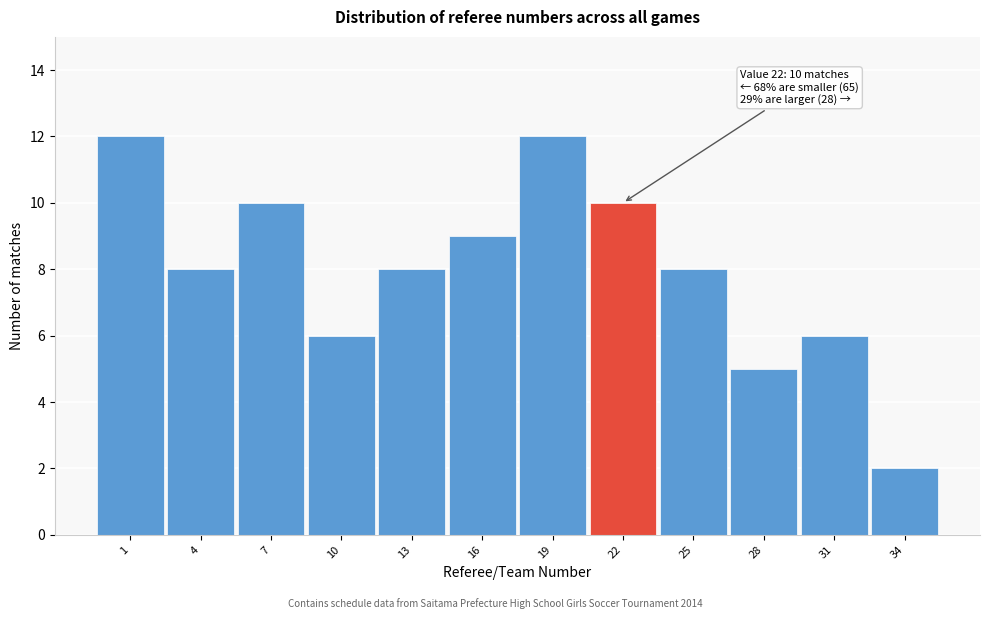

Reading left to right, extract all data points from this chart.

1=12	4=8	7=10	10=6	13=8	16=9	19=12	22=10	25=8	28=5	31=6	34=2